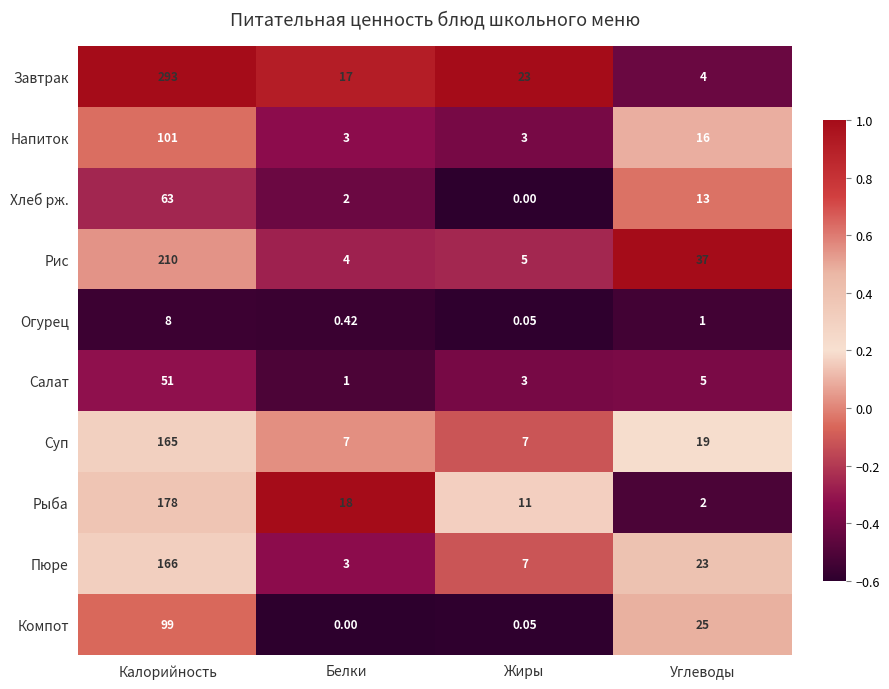

Where does the Салат series first go above 5?

Калорийность